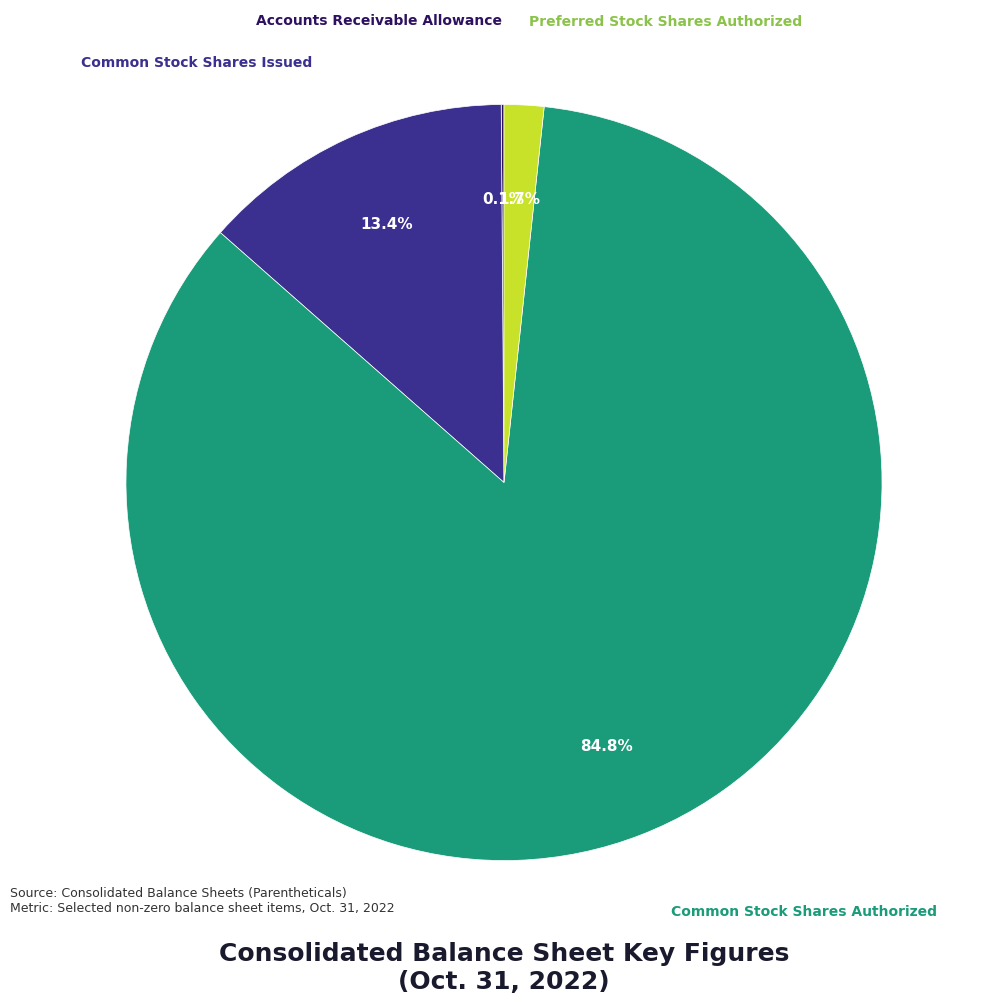

What is the majority slice?

Common Stock Shares Authorized